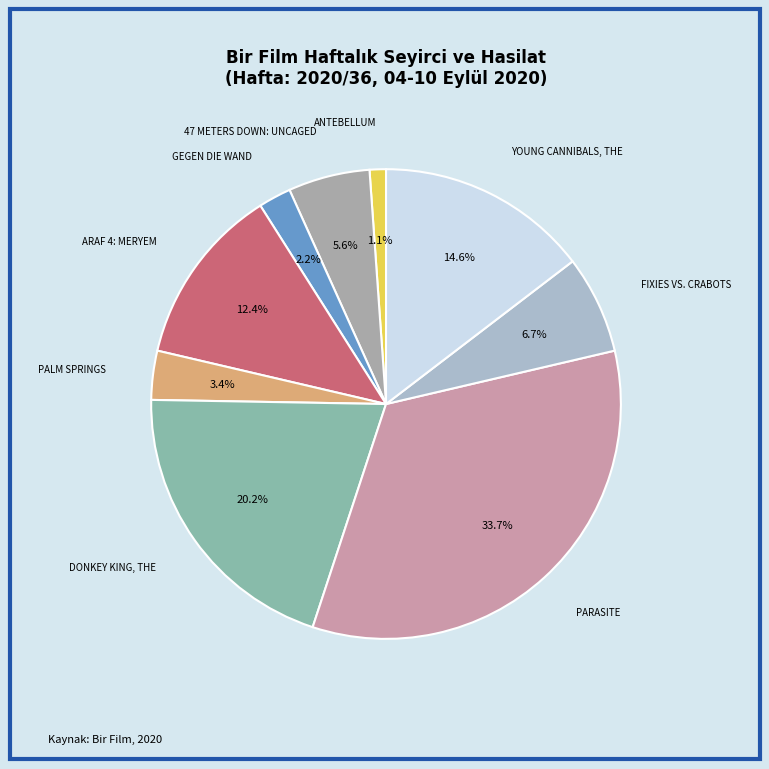

Count the number of slices in the pie.

9